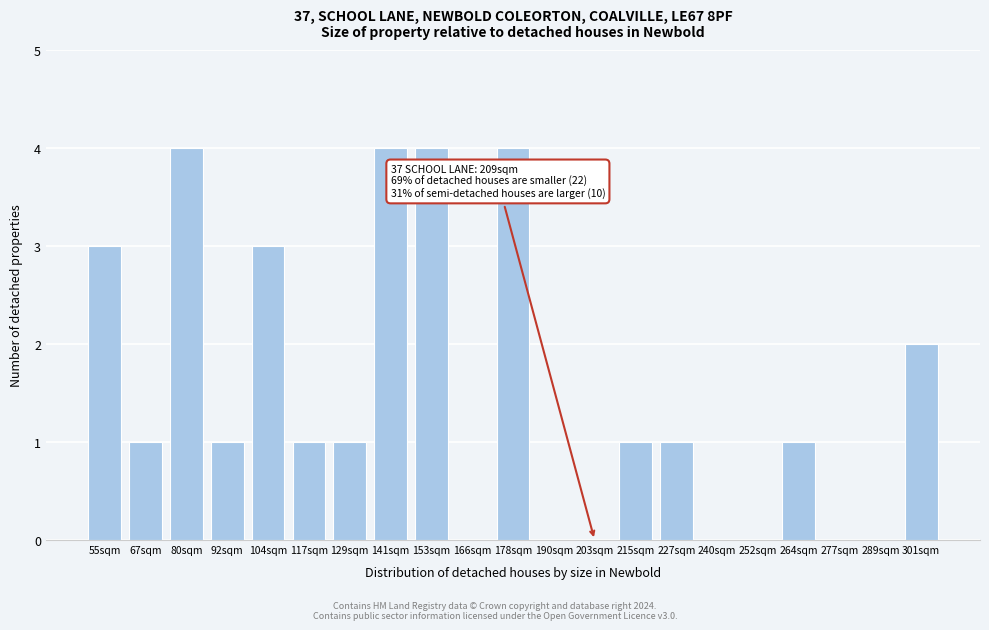

Reading right to left, list all the values displayed in this chart.

301sqm=2	289sqm=0	277sqm=0	264sqm=1	252sqm=0	240sqm=0	227sqm=1	215sqm=1	203sqm=0	190sqm=0	178sqm=4	166sqm=0	153sqm=4	141sqm=4	129sqm=1	117sqm=1	104sqm=3	92sqm=1	80sqm=4	67sqm=1	55sqm=3